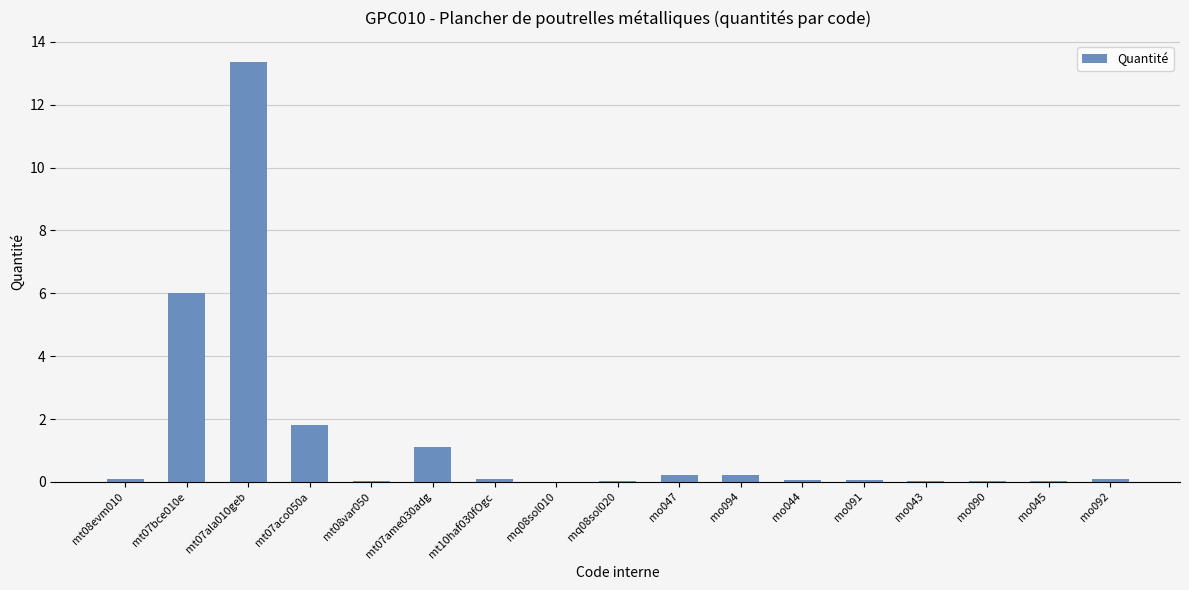

What is the sum of all values?

23.2